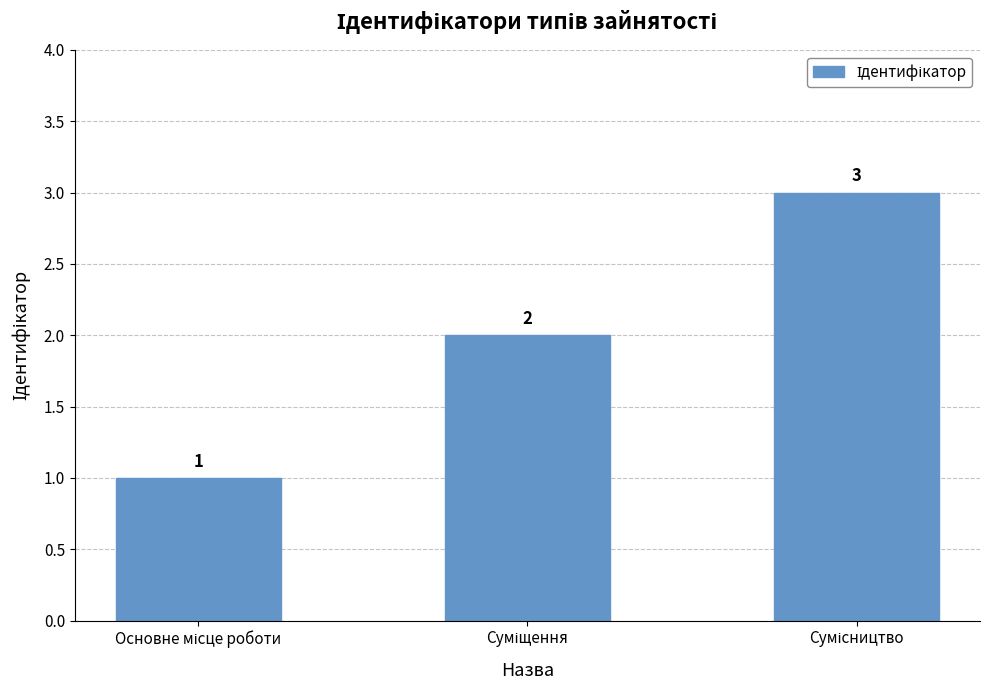

What is the difference between the second highest and minimum values?

1